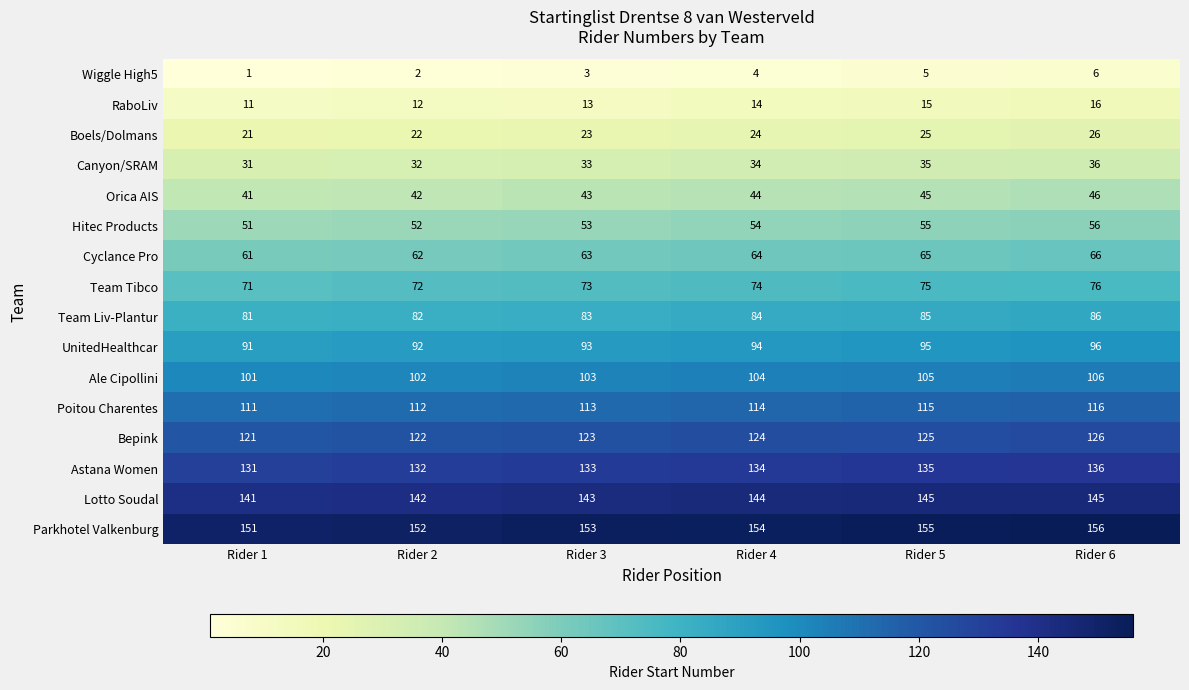

At which label is Team Liv-Plantur closest to 83?

Rider 3